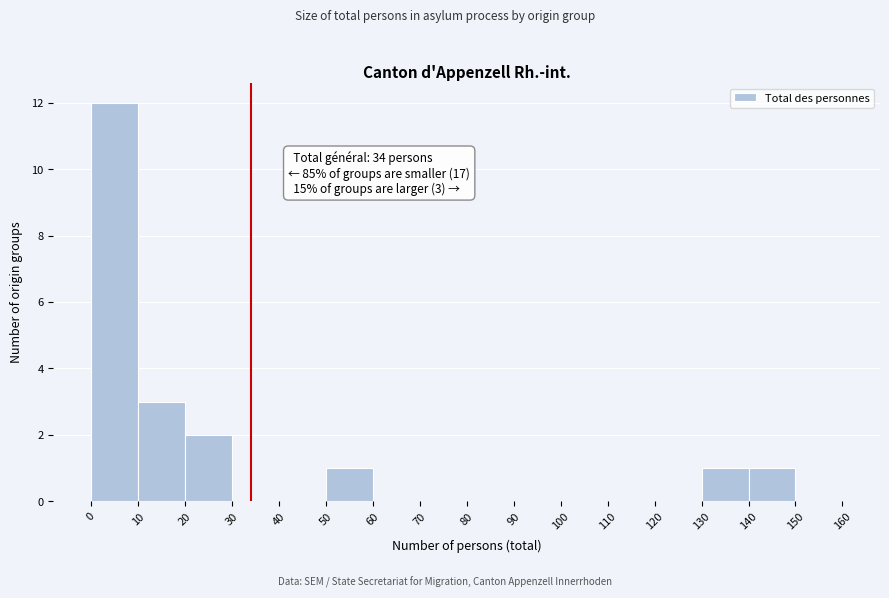

Which range on the x-axis has the tallest bar?

0 to 10